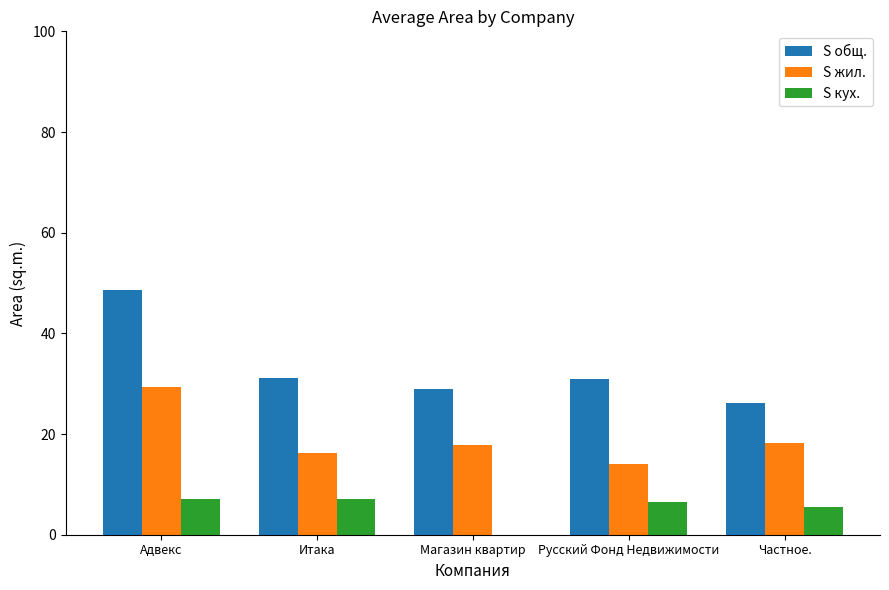

Between Итака and Русский Фонд Недвижимости, which series saw the biggest shift?

S жил.